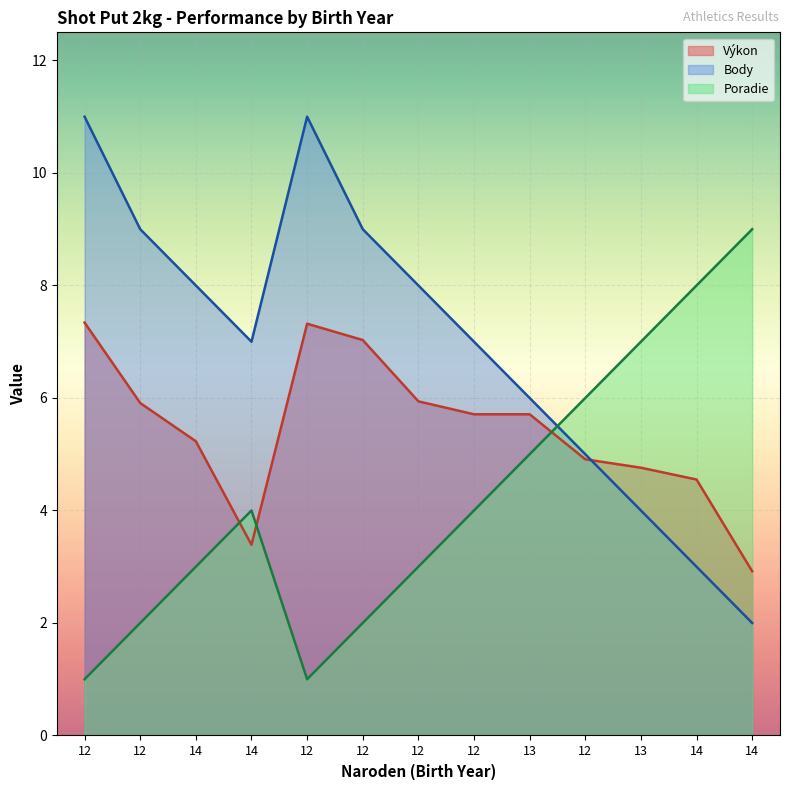

What is the difference between the highest and lowest values at 12?

10.0